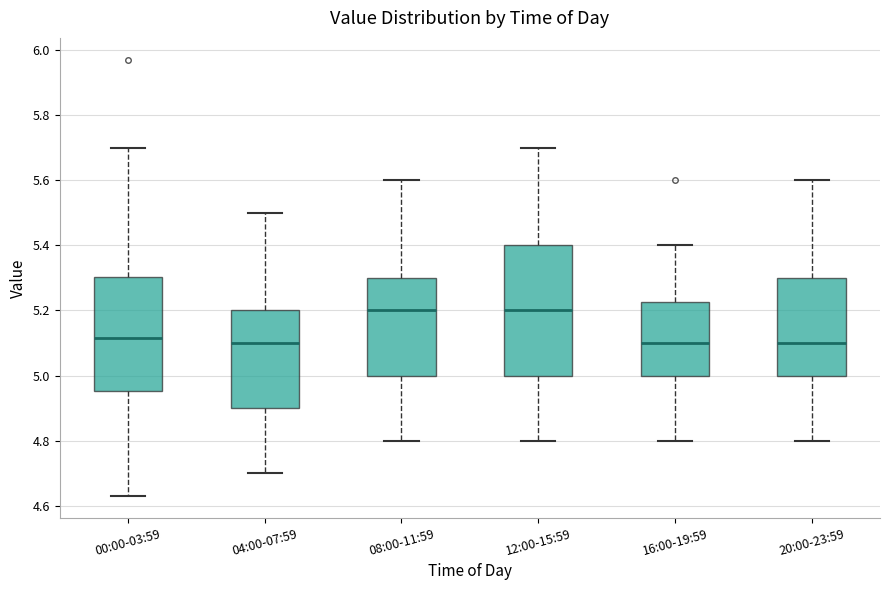

Reading left to right, read every box against the y-axis: the position of its median line, the range the box covers, and the ends of its whiskers. The values are not printed on the chart, so give them approximately, as read against the axis.

00:00-03:59: median 5.12, box 4.96 to 5.30, whiskers 4.64 to 5.70
04:00-07:59: median 5.10, box 4.90 to 5.20, whiskers 4.70 to 5.50
08:00-11:59: median 5.20, box 5.00 to 5.30, whiskers 4.80 to 5.60
12:00-15:59: median 5.20, box 5.00 to 5.40, whiskers 4.80 to 5.70
16:00-19:59: median 5.10, box 5.00 to 5.22, whiskers 4.80 to 5.40
20:00-23:59: median 5.10, box 5.00 to 5.30, whiskers 4.80 to 5.60